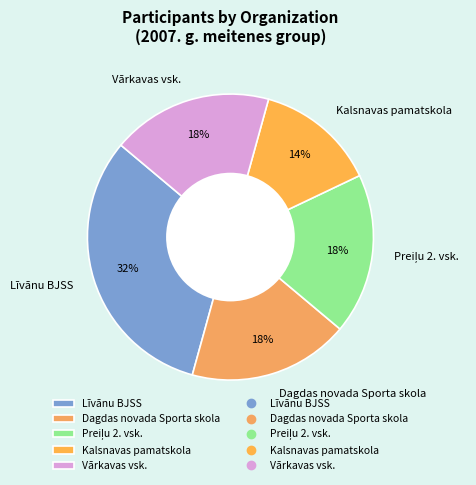

To the nearest percent, what portion does Vārkavas vsk. represent?

18%